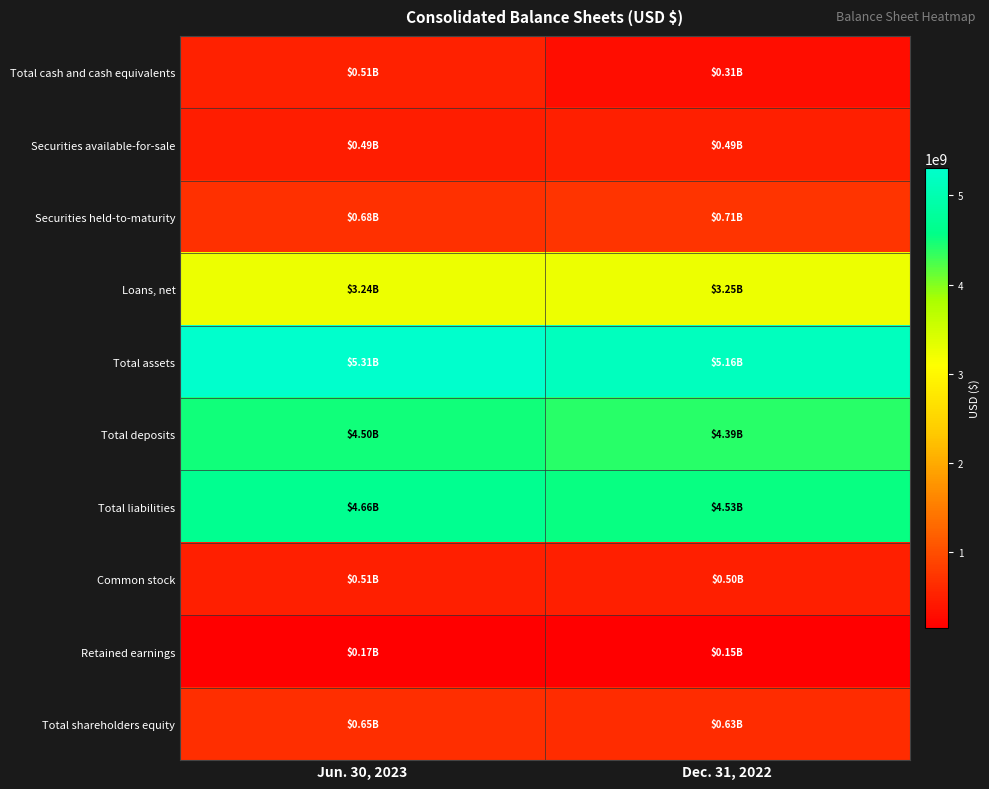

At which category is the sum across all series the highest?

Jun. 30, 2023